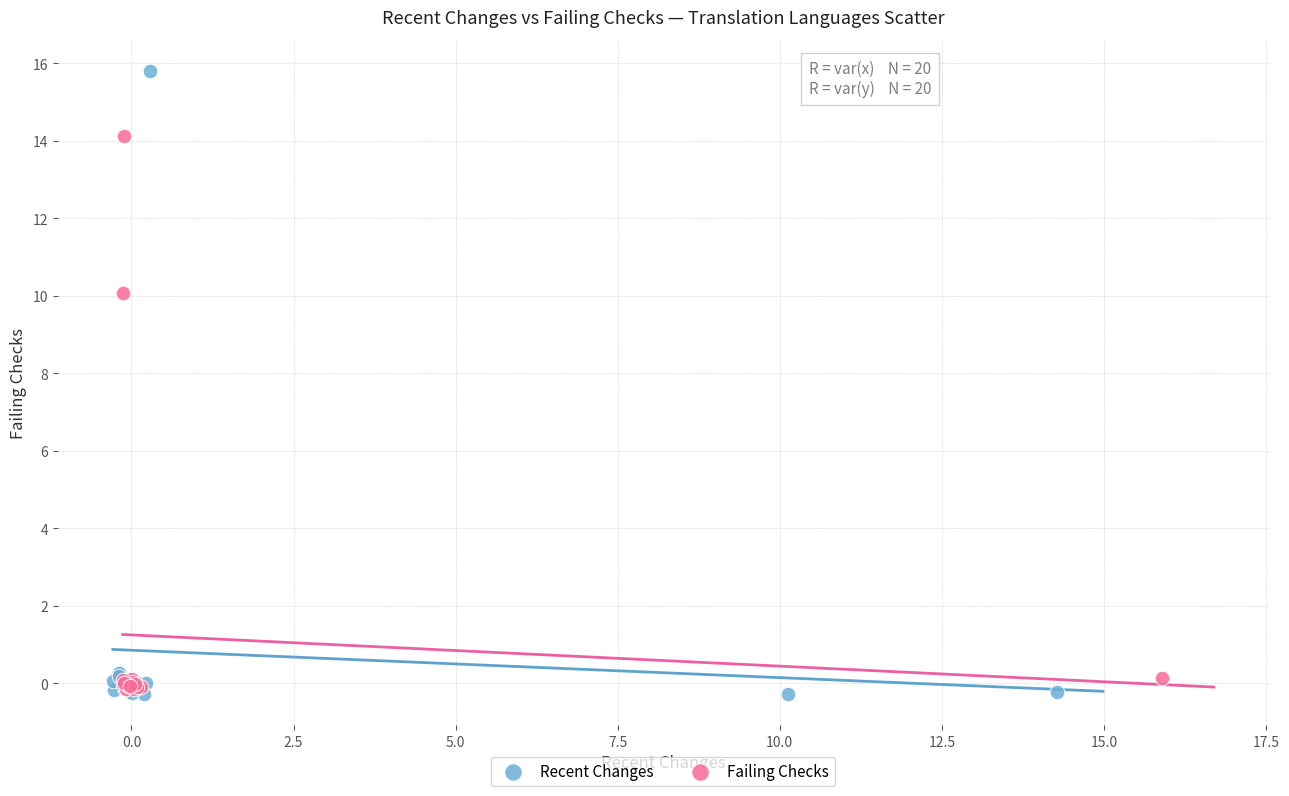

Which series has the widest spread of Y values?

Recent Changes